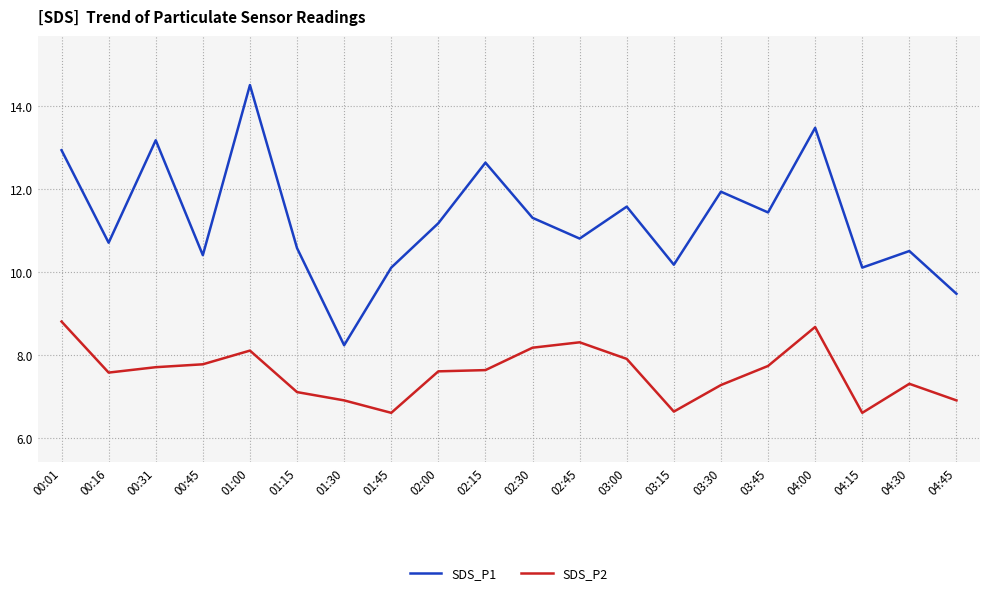

The value of SDS_P2 at 01:30 is 6.9. True or false?

True